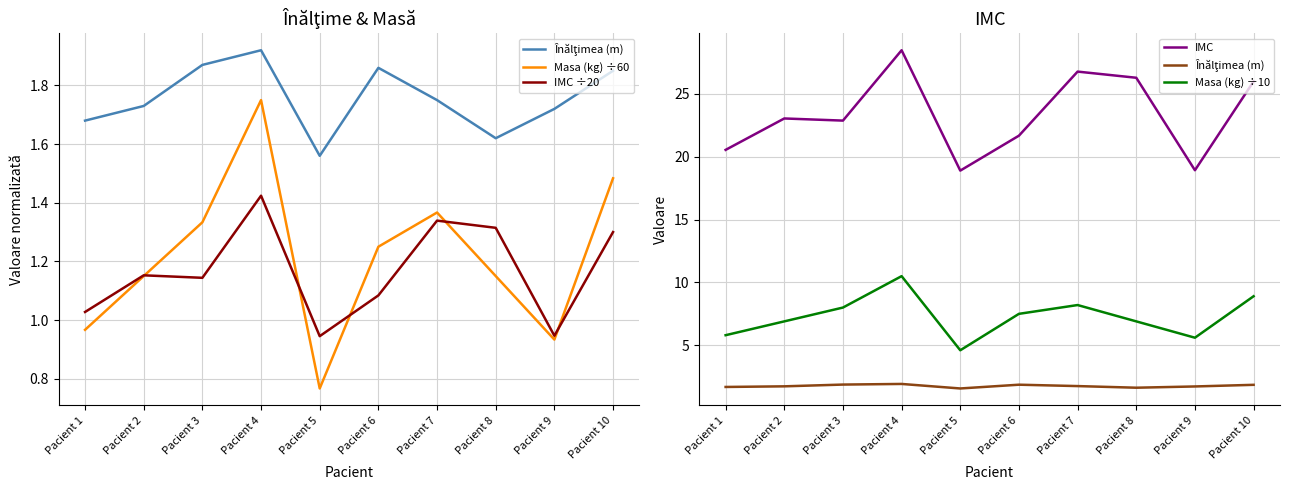

True or false: Masa (kg) ÷10 and Masa (kg) ÷60 cross at least once.

False